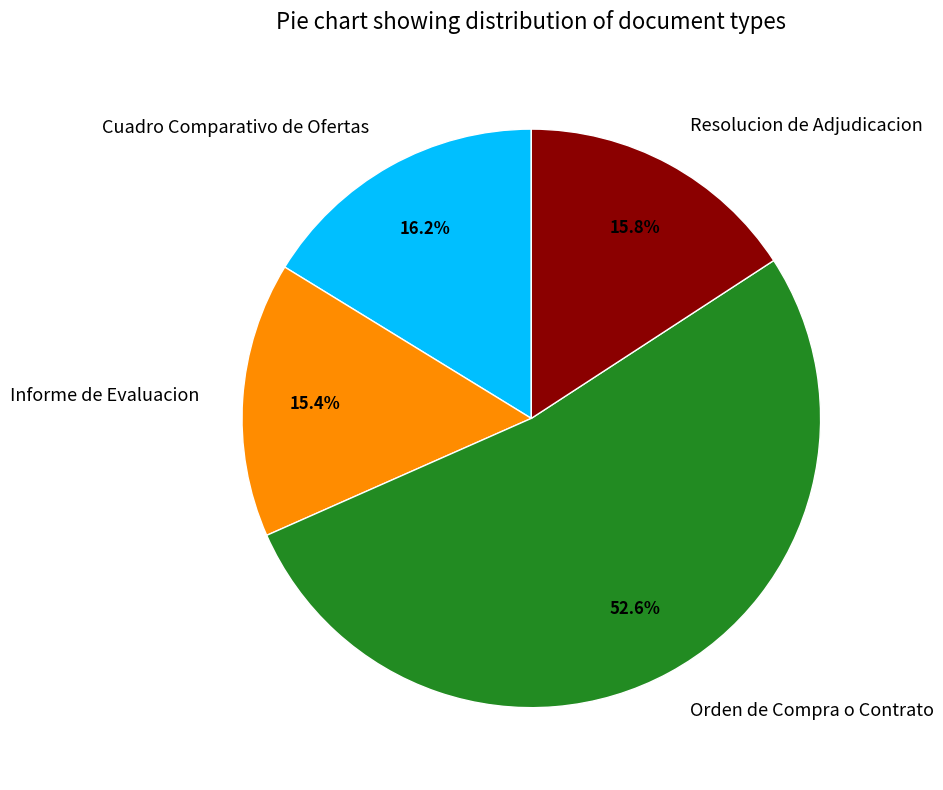

Count the number of slices in the pie.

4